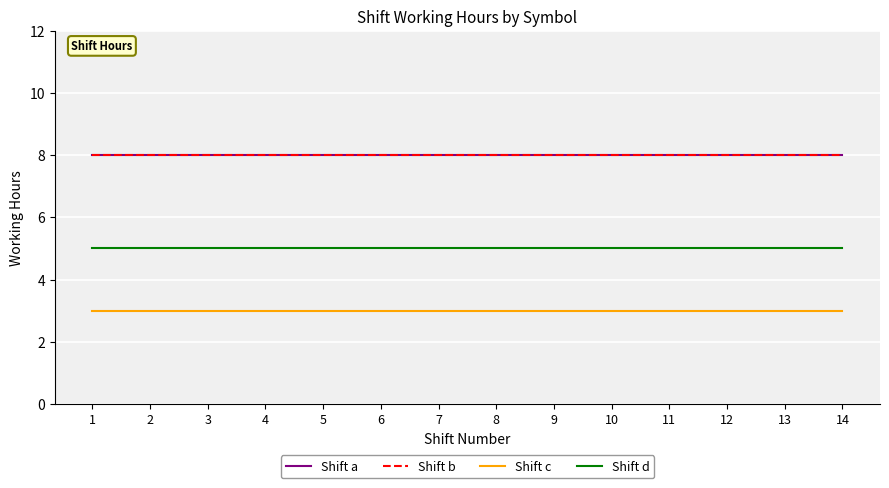

What is the average value of the Shift a series?

8.0